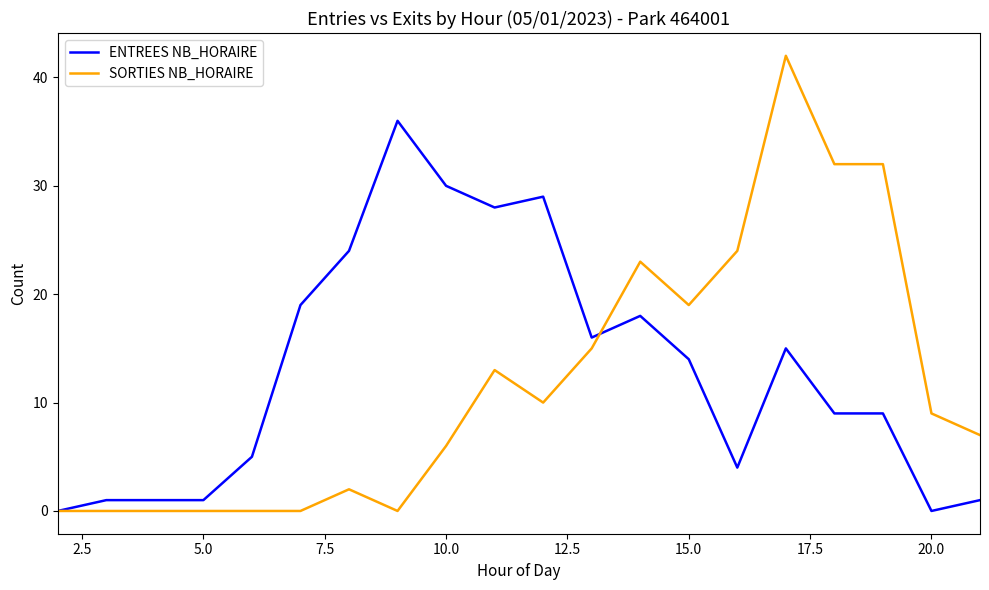

What is the difference between the second highest and minimum values in the ENTREES NB_HORAIRE series?

30